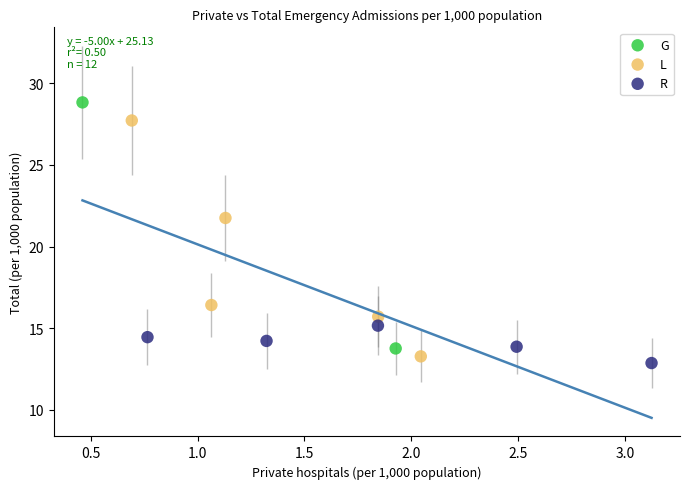

Which series contains the highest Y value?

G